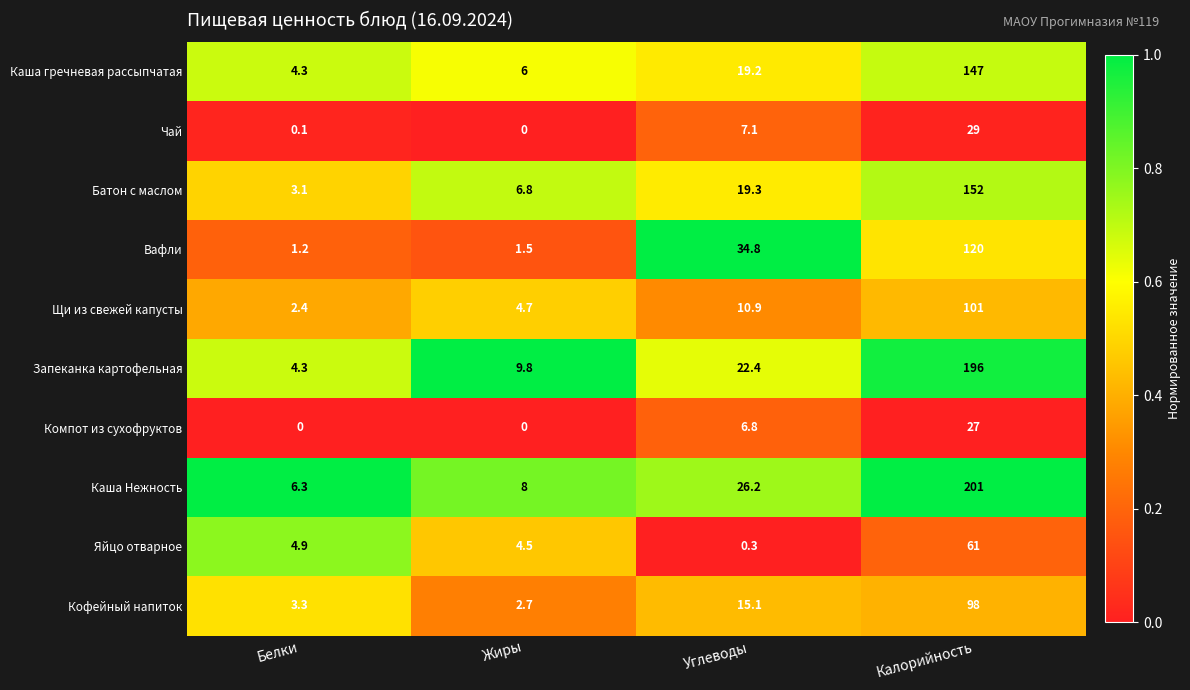

The Щи из свежей капусты series shows 27.5 at Калорийность. True or false?

False